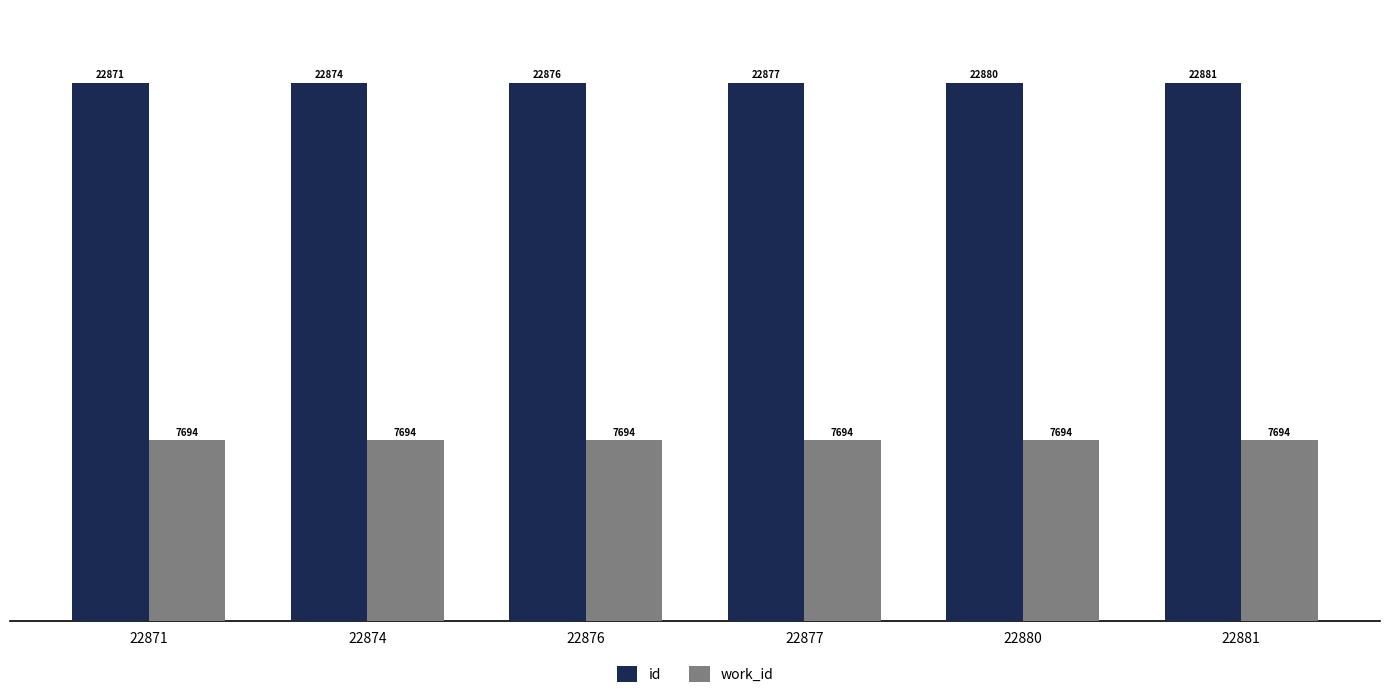

Between 22874 and 22881, which series saw the biggest shift?

id